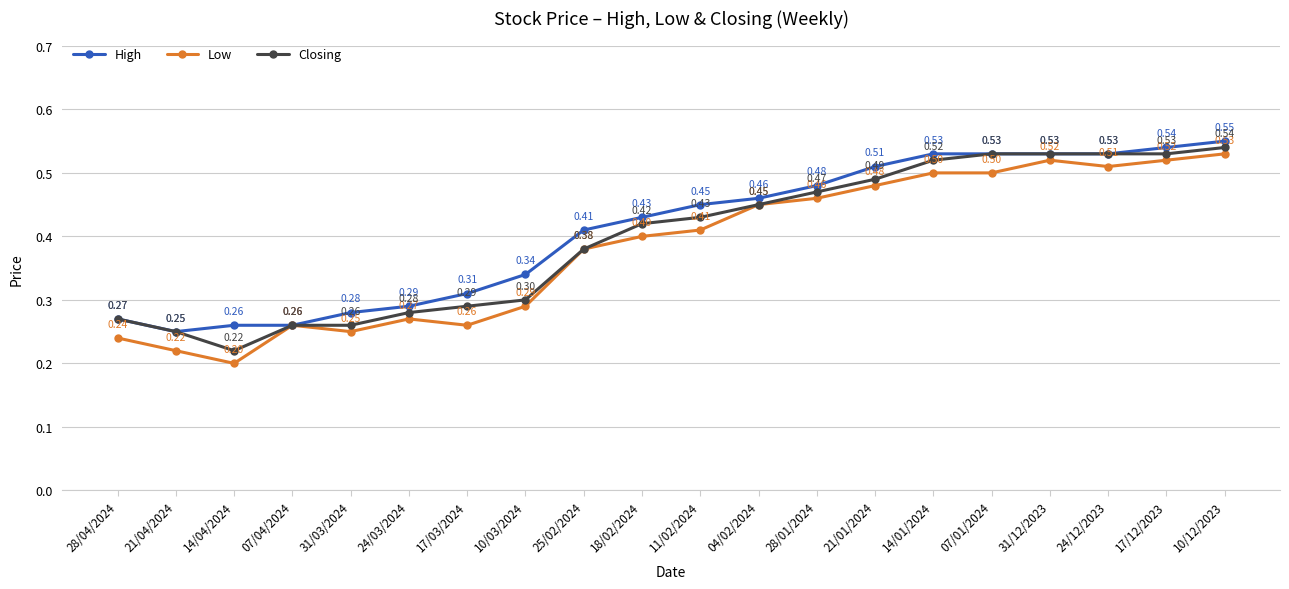

At how many categories does at least one series exceed 0?

20